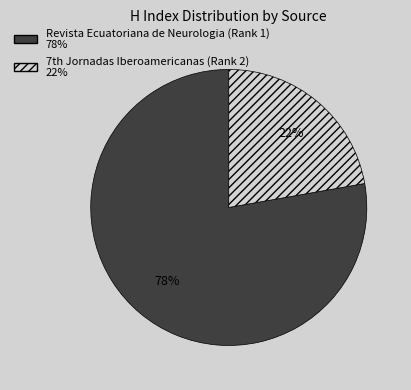

Does Revista Ecuatoriana de Neurologia (Rank 1) represent more than half of the total?

Yes